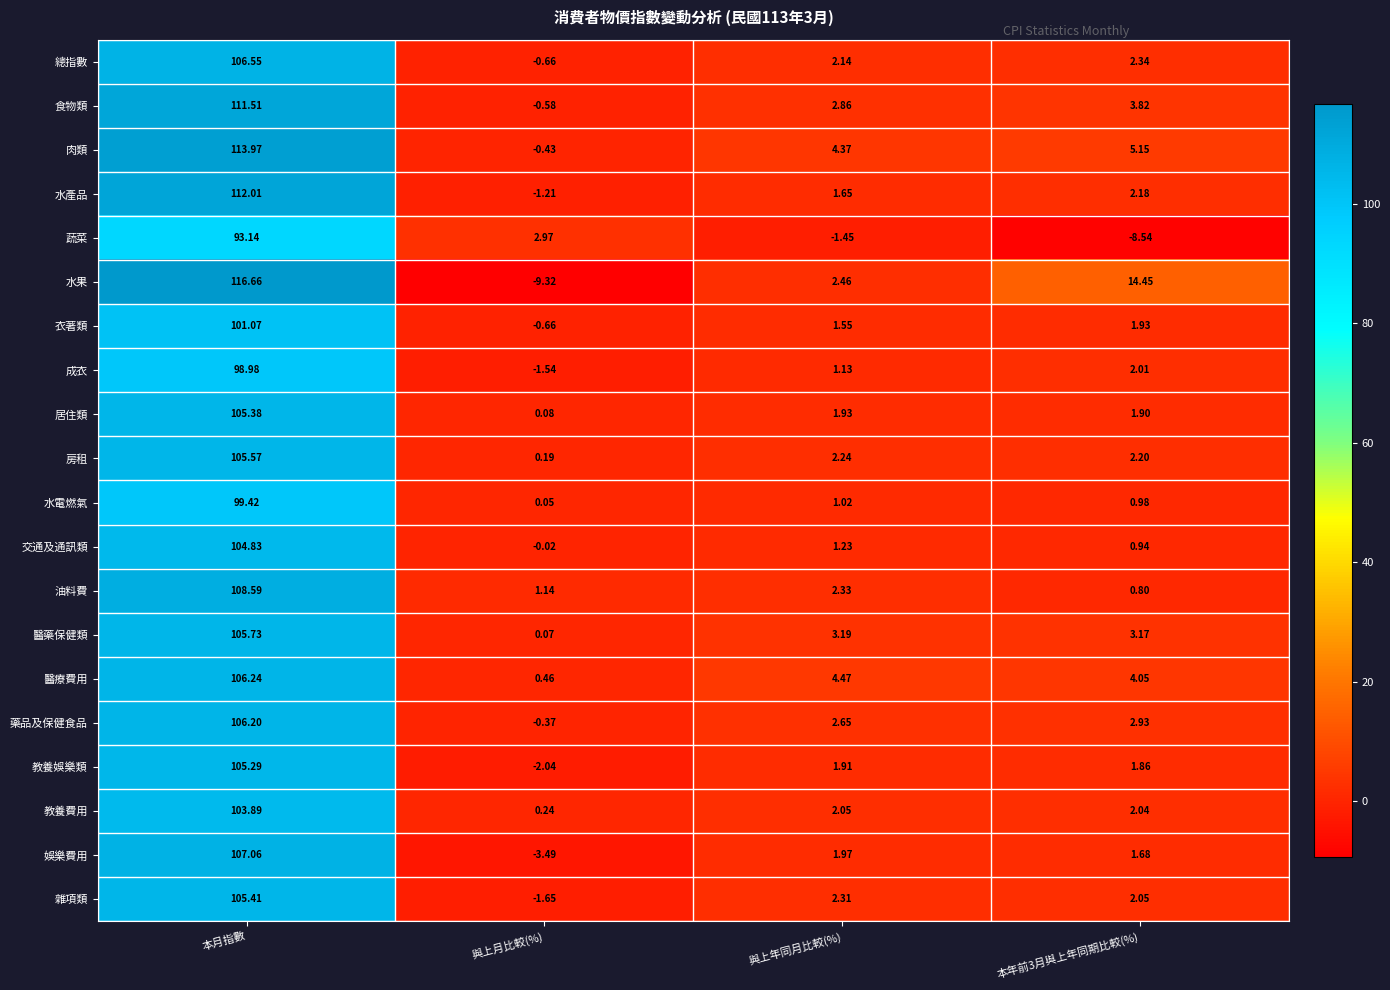

How many values in the 居住類 series are below 1?

1